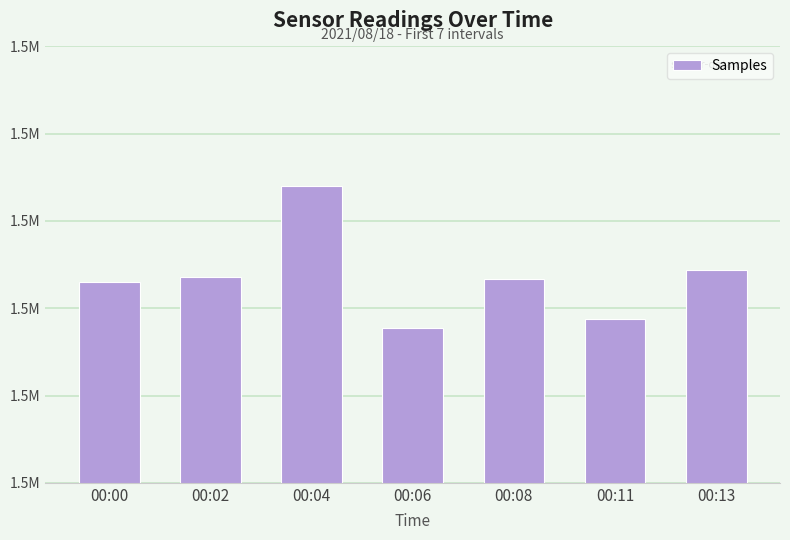

Reading left to right, what are all the values shown in this chart?

00:00=1513007	00:02=1513621	00:04=1523954	00:06=1507792	00:08=1513298	00:11=1508790	00:13=1514330